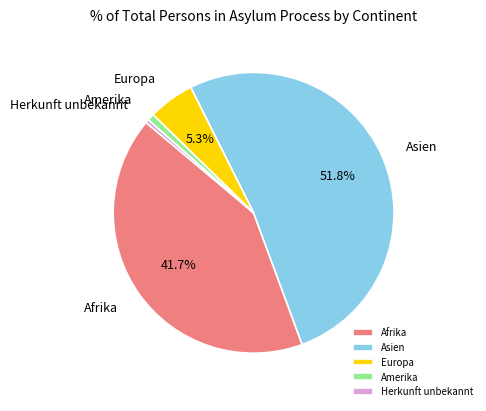

Between Amerika and Afrika, which is larger?

Afrika